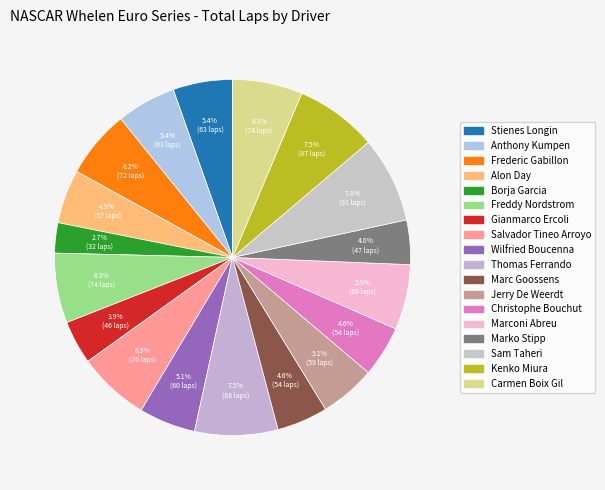

To the nearest percent, what percentage of the pie is Anthony Kumpen?

5%